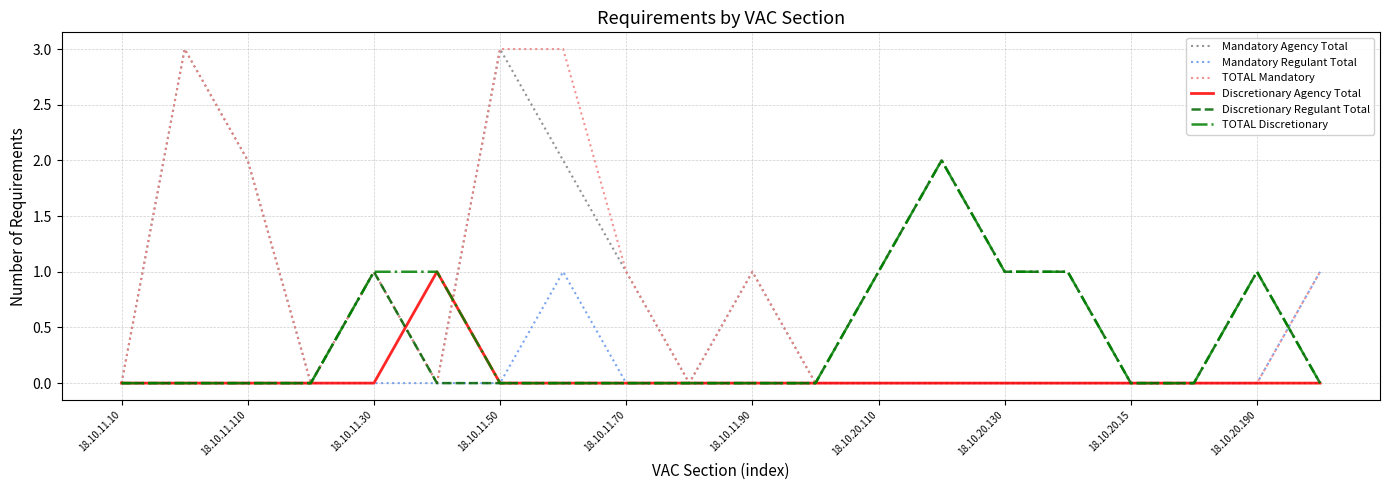

The value of Mandatory Agency Total at 18.10.11.10 is 0. True or false?

True